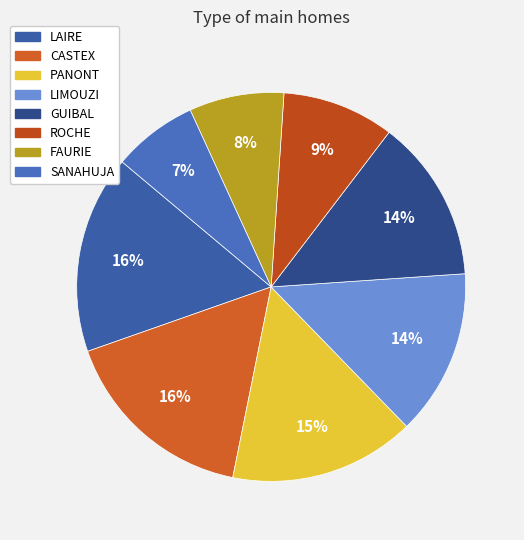

Which slice is the smallest?

SANAHUJA